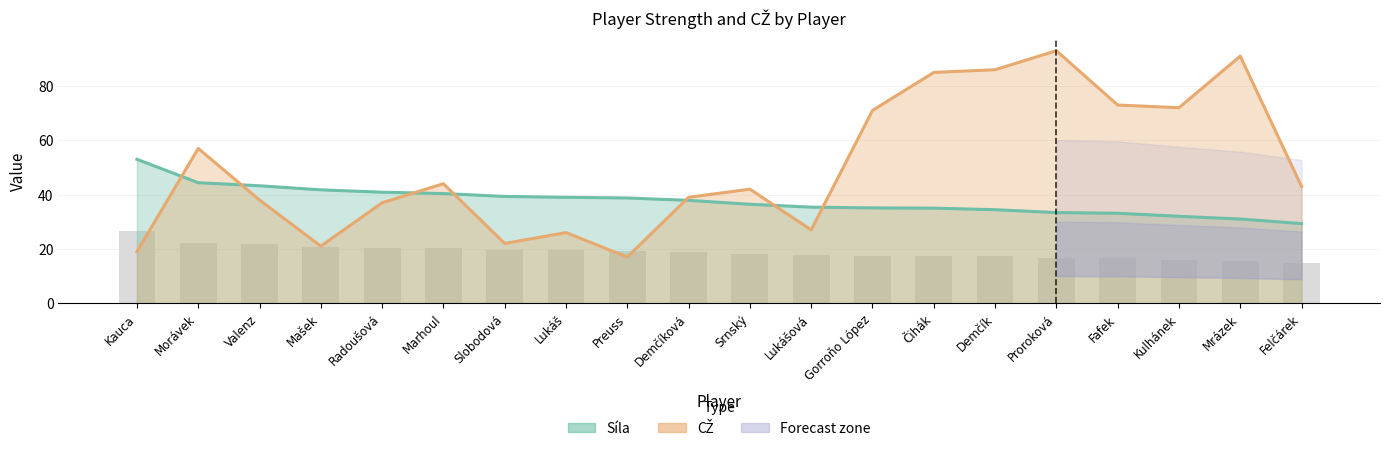

Reading right to left, list all the values displayed in this chart.

Síla: Felčárek=29.3	Mrázek=31.0	Kulhánek=32.0	Fafek=33.1	Proroková=33.4	Demčík=34.4	Čihák=35.0	Gorroňo López=35.1	Lukášová=35.4	Srnský=36.4	Demčíková=37.9	Preuss=38.8	Lukáš=39.0	Slobodová=39.3	Marhoul=40.4	Radoušová=40.9	Mašek=41.8	Valenz=43.2	Morávek=44.4	Kauca=53.0
CŽ: Felčárek=43.0	Mrázek=91.0	Kulhánek=72.0	Fafek=73.0	Proroková=93.0	Demčík=86.0	Čihák=85.0	Gorroňo López=71.0	Lukášová=27.0	Srnský=42.0	Demčíková=39.0	Preuss=17.0	Lukáš=26.0	Slobodová=22.0	Marhoul=44.0	Radoušová=37.0	Mašek=21.0	Valenz=38.0	Morávek=57.0	Kauca=19.0